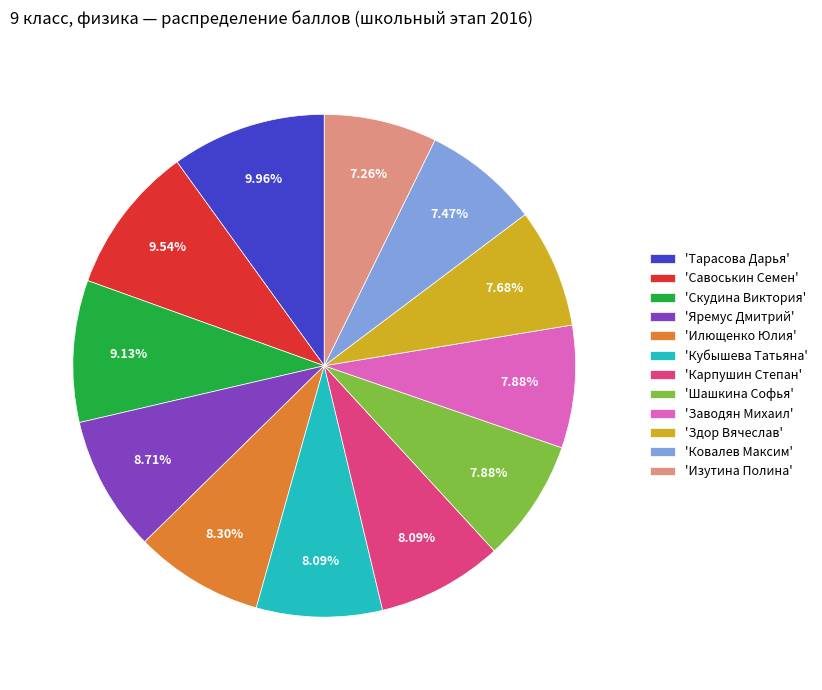

Do 'Карпушин Степан' and 'Ковалев Максим' together represent more than half of the pie?

No